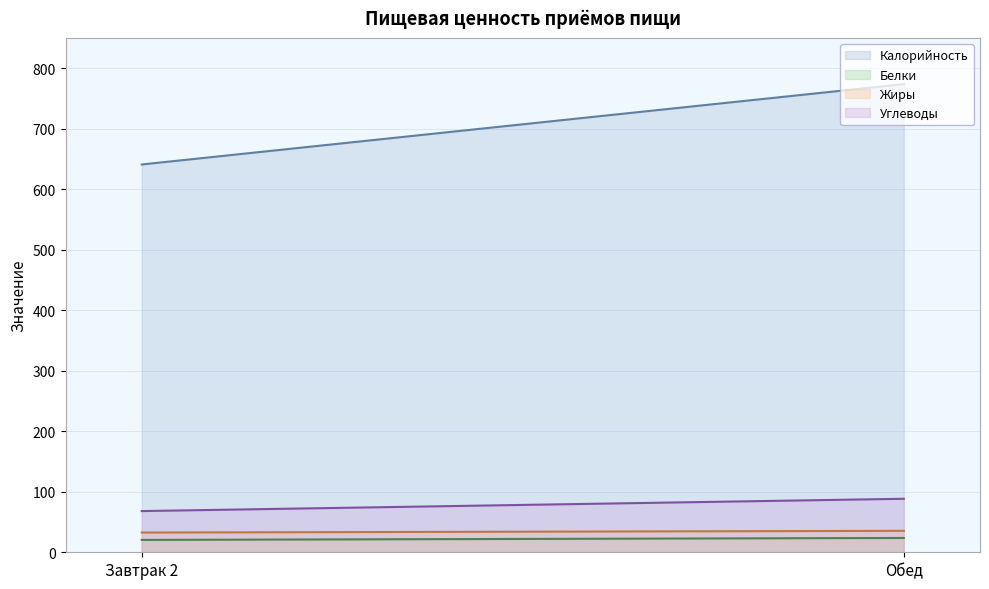

What is the label of the 1st point from the left?

Завтрак 2